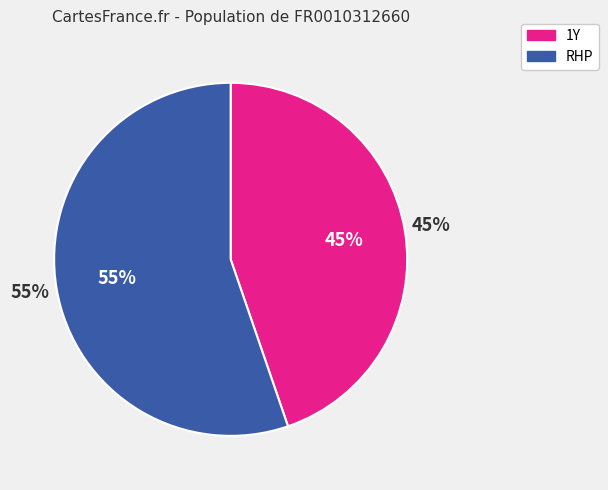

Approximately how many times larger is the value at RHP compared to 1Y?

1.2